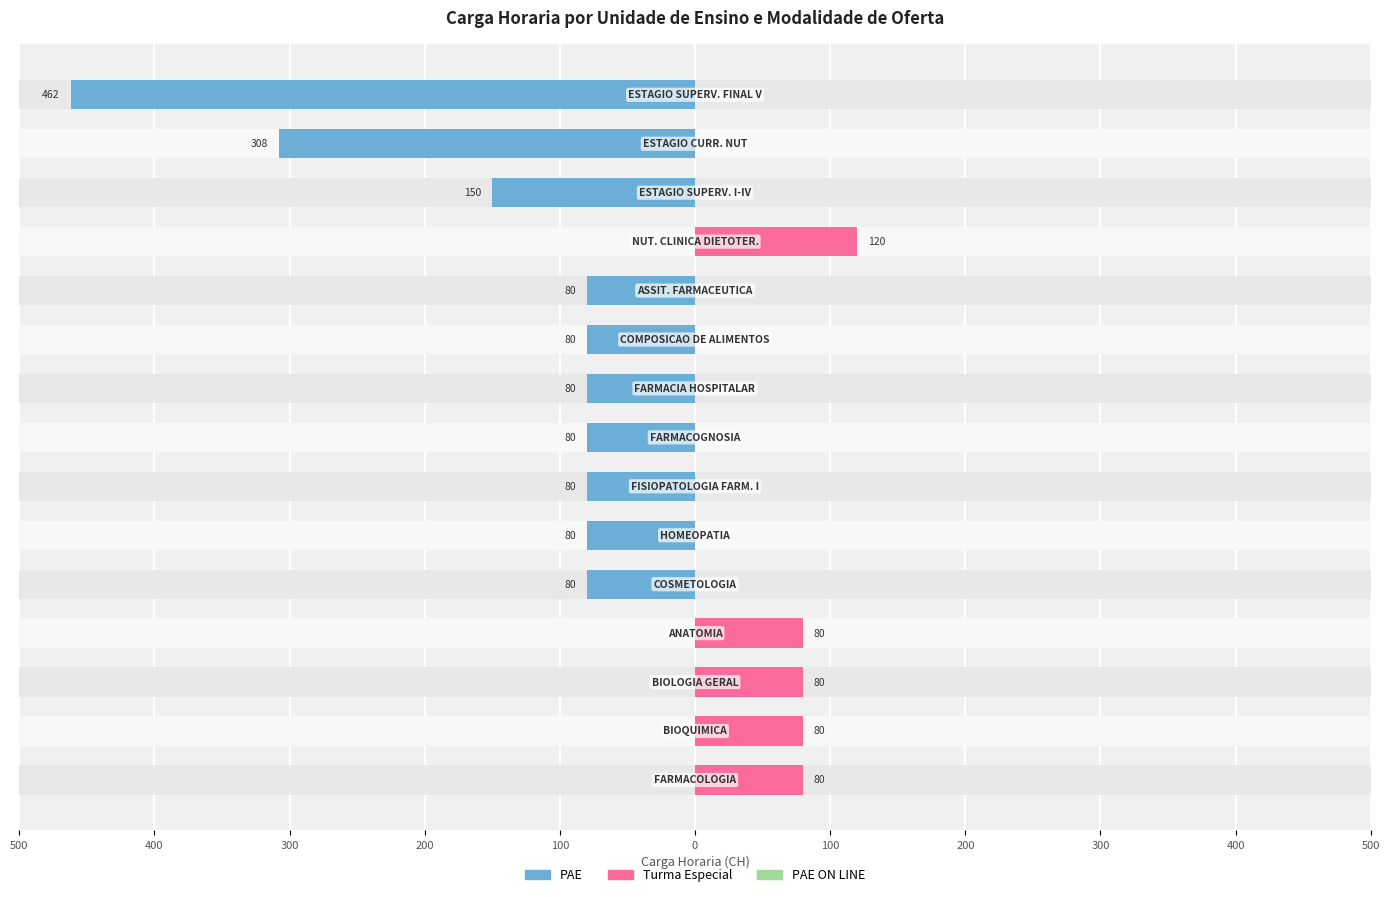

Rank the series at 300 from highest to lowest value.

Turma Especial, PAE ON LINE, PAE